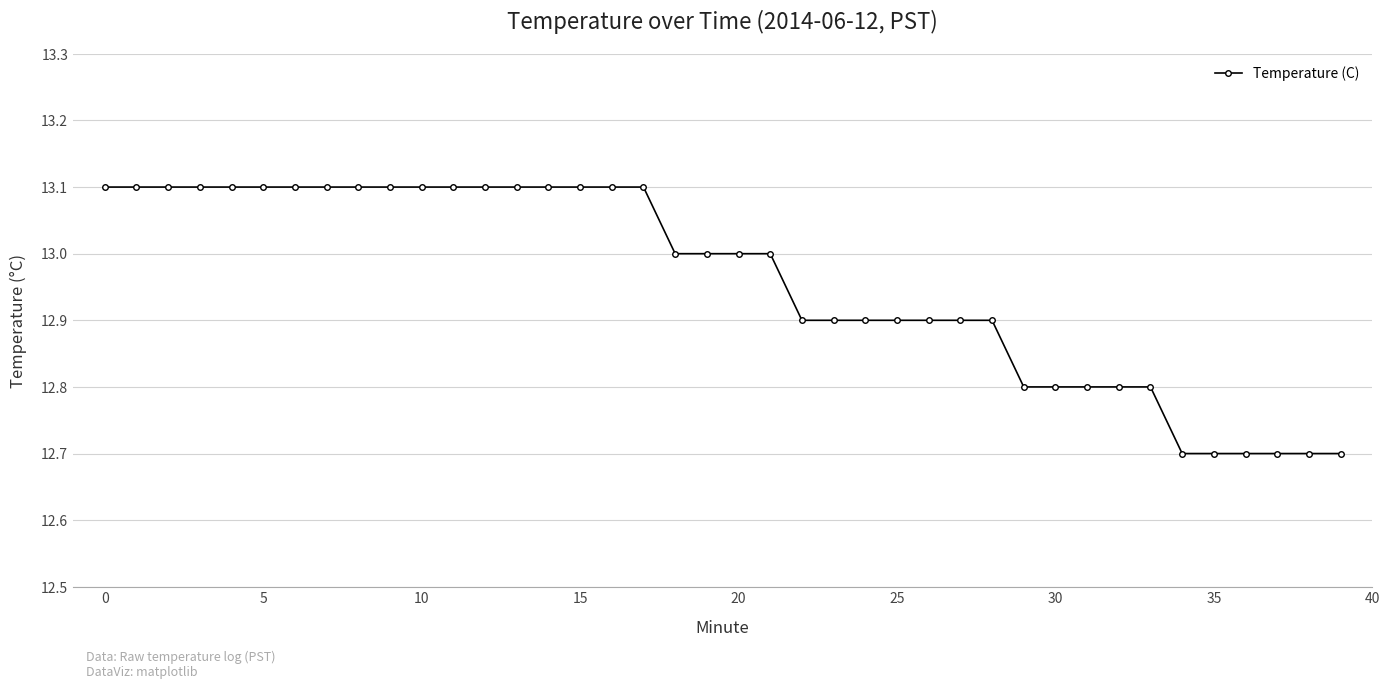

How many categories are shown in the chart?

40